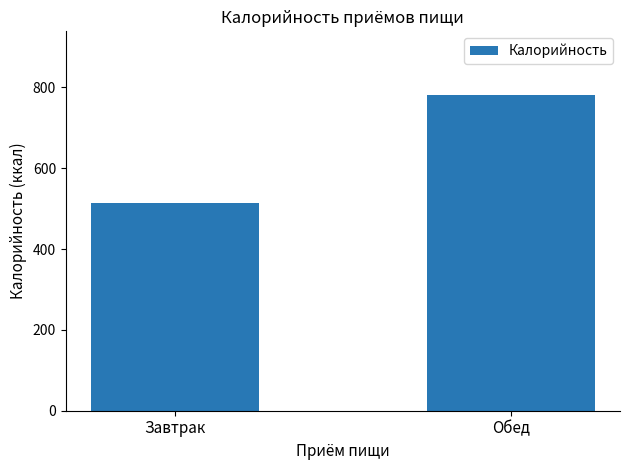

Where is the data nearest to the value 647?

Завтрак